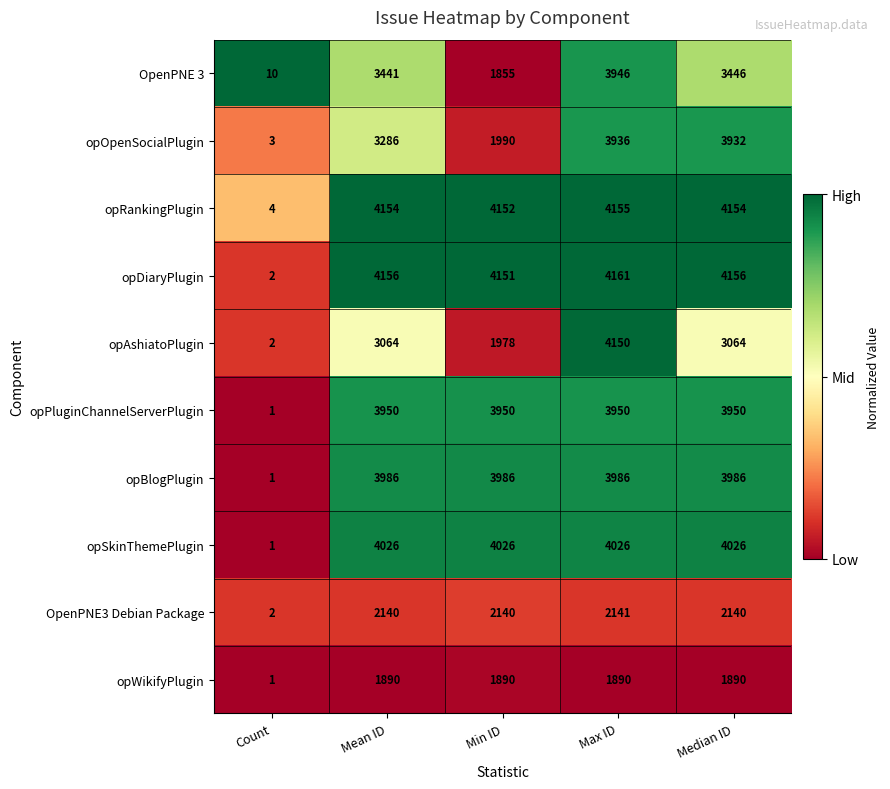

The value of OpenPNE 3 at Max ID is 3946. True or false?

True